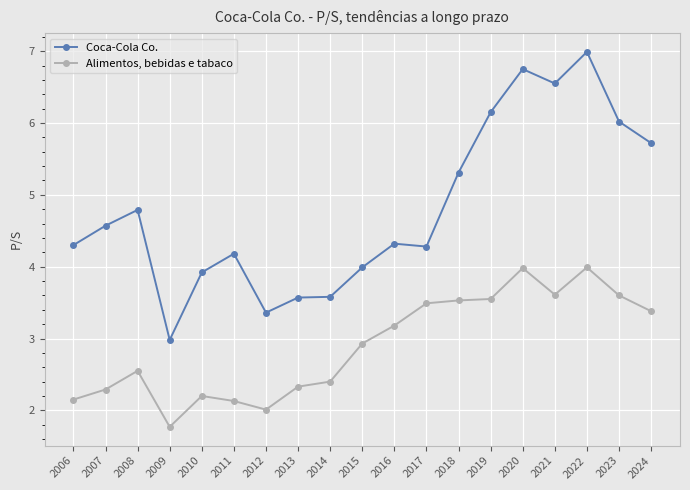

Is the value of Alimentos, bebidas e tabaco at 2007 greater than the value of Coca-Cola Co. at 2019?

No